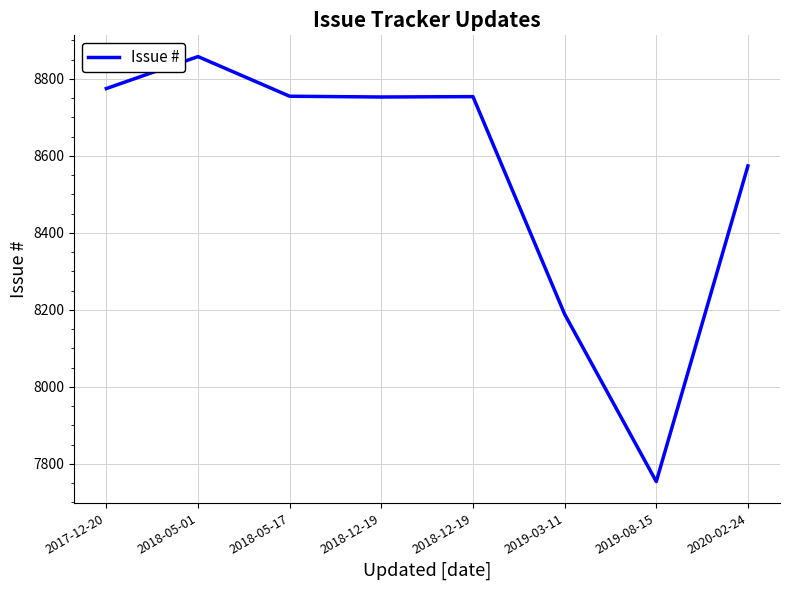

Count the number of categories in the chart.

8